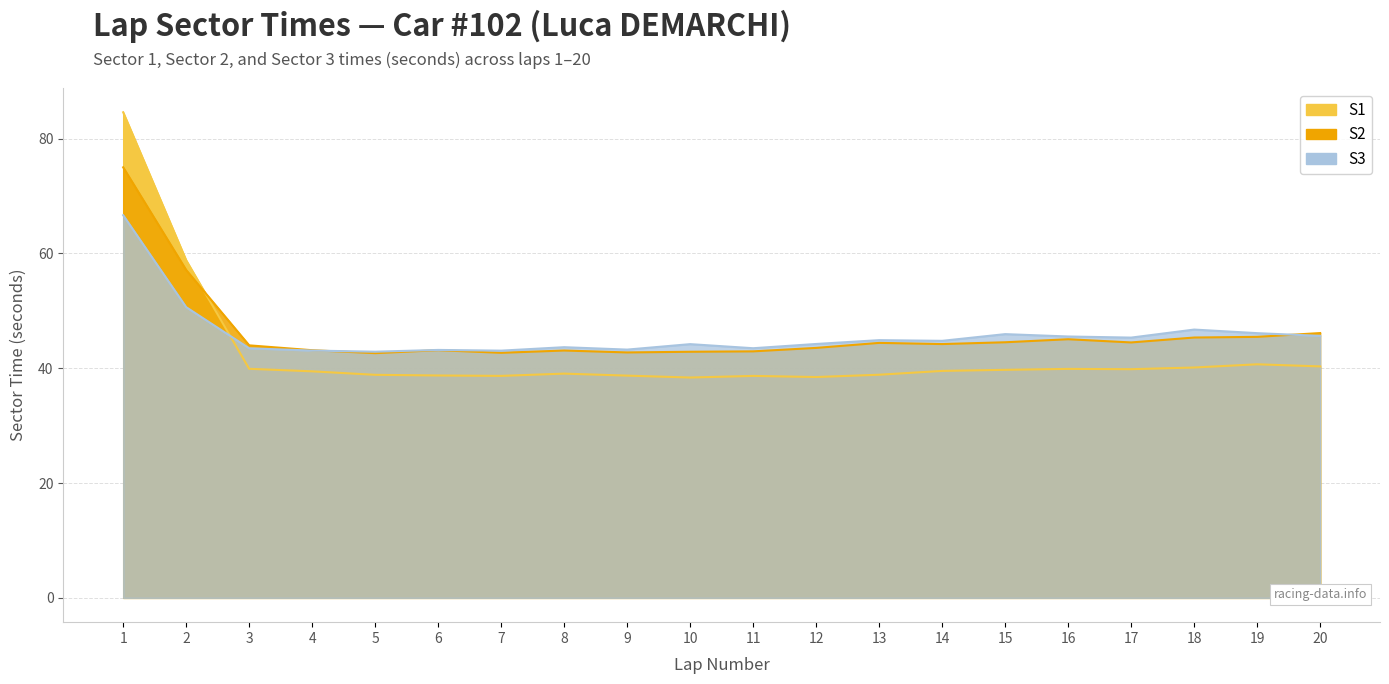

At 9, list the series in order from smallest to largest.

S1, S2, S3